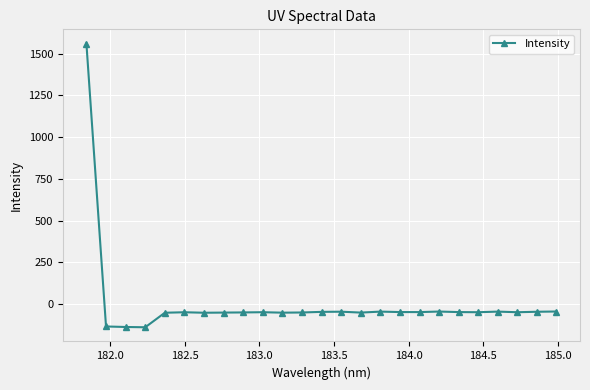

What is the minimum value shown in the chart?

-138.9